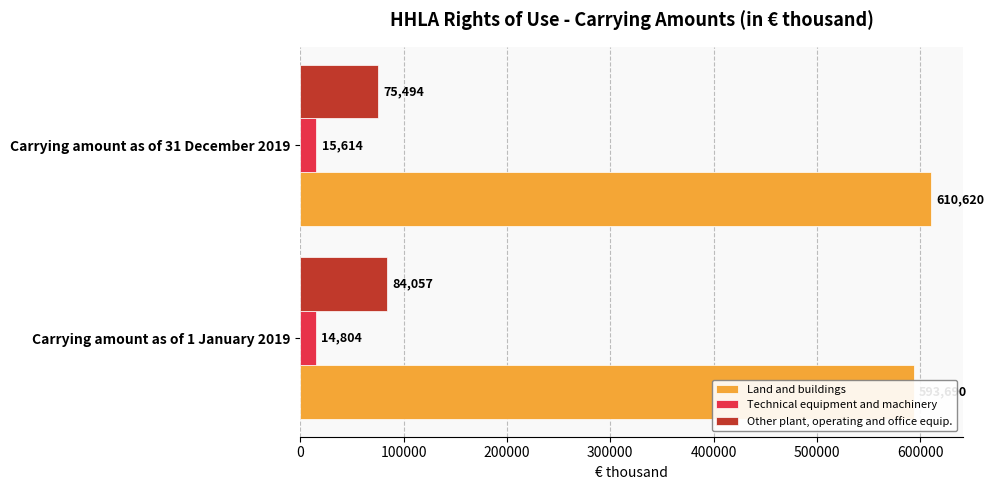

What is the value of the Other plant, operating and office equip. bar at the 2nd from the left?

75494